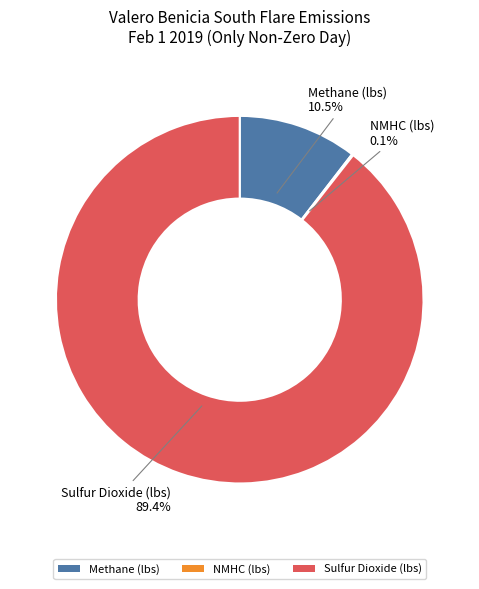

Does any single category account for the majority?

Yes